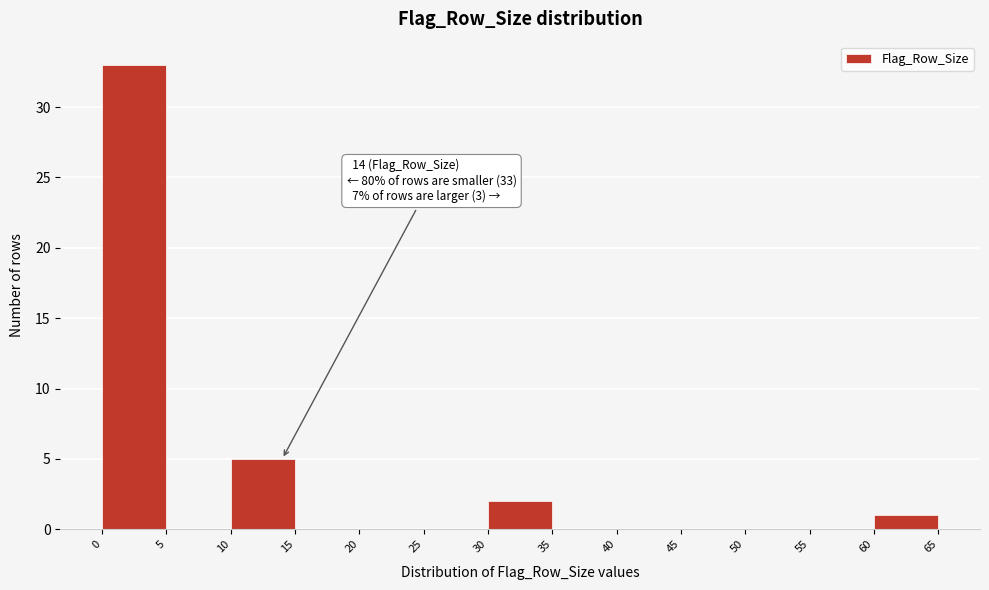

Over which range of the x-axis is the bar tallest?

0 to 5